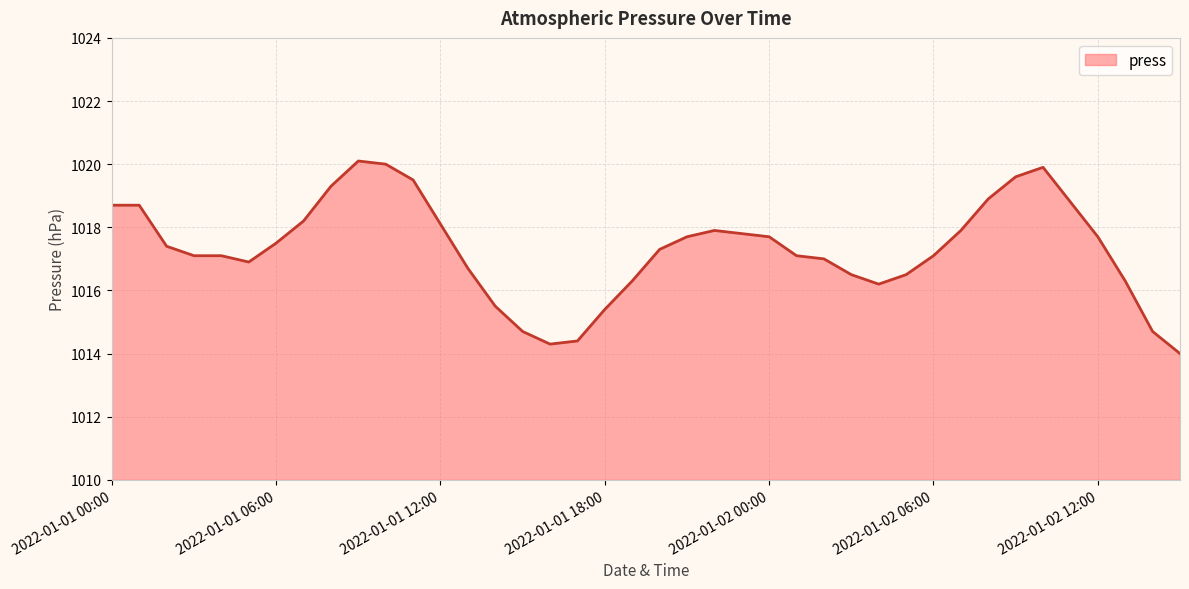

Does the chart display data point markers on the line(s)?

No